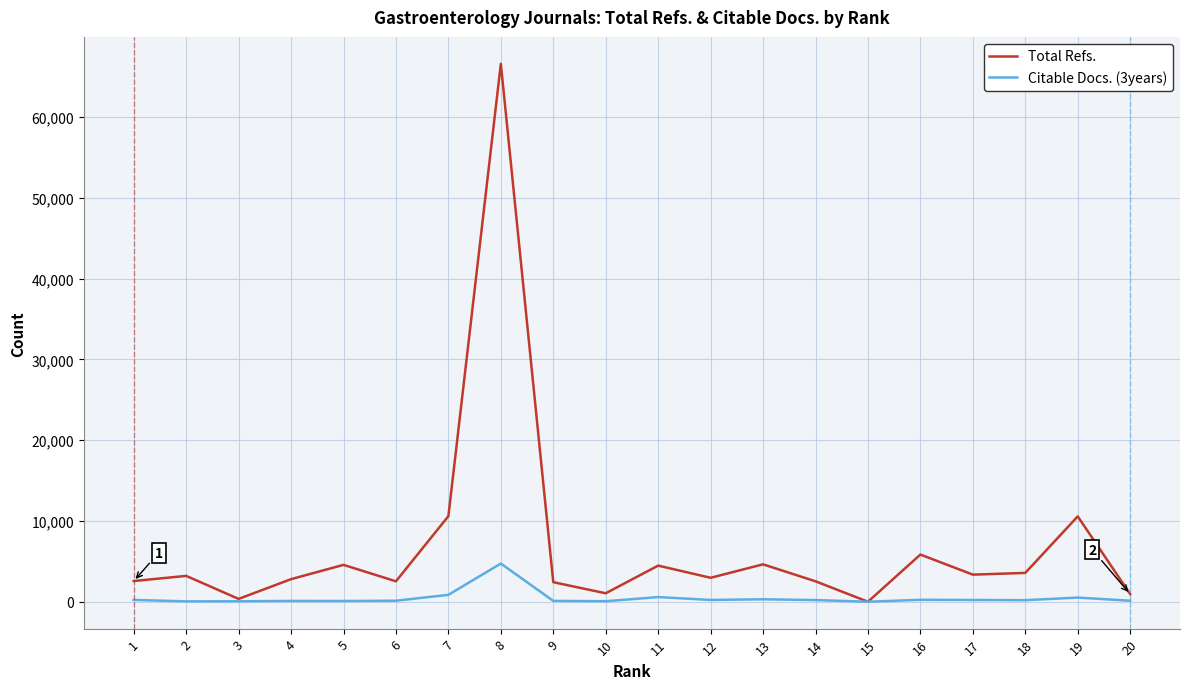

What are all the series names shown in the legend?

Total Refs., Citable Docs. (3years)